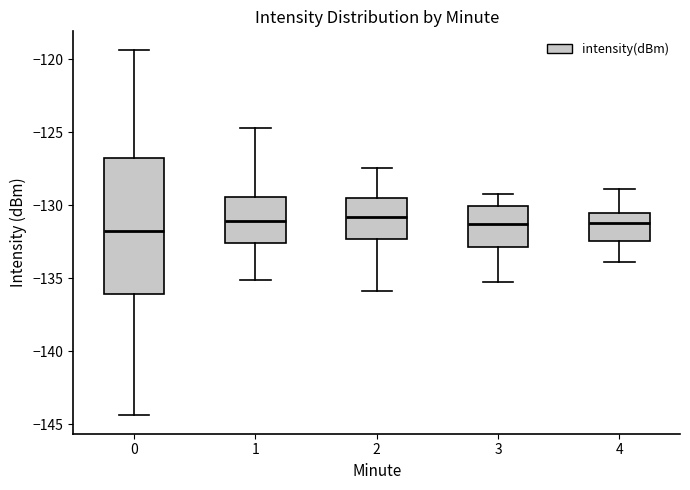

Reading left to right, read every box against the y-axis: the position of its median line, the range the box covers, and the ends of its whiskers. The values are not printed on the chart, so give them approximately, as read against the axis.

0: median -132.0, box -136.0 to -127.0, whiskers -144.5 to -119.5
1: median -131.0, box -132.5 to -129.5, whiskers -135.0 to -124.5
2: median -131.0, box -132.5 to -129.5, whiskers -136.0 to -127.5
3: median -131.5, box -133.0 to -130.0, whiskers -135.0 to -129.0
4: median -131.0, box -132.5 to -130.5, whiskers -134.0 to -129.0